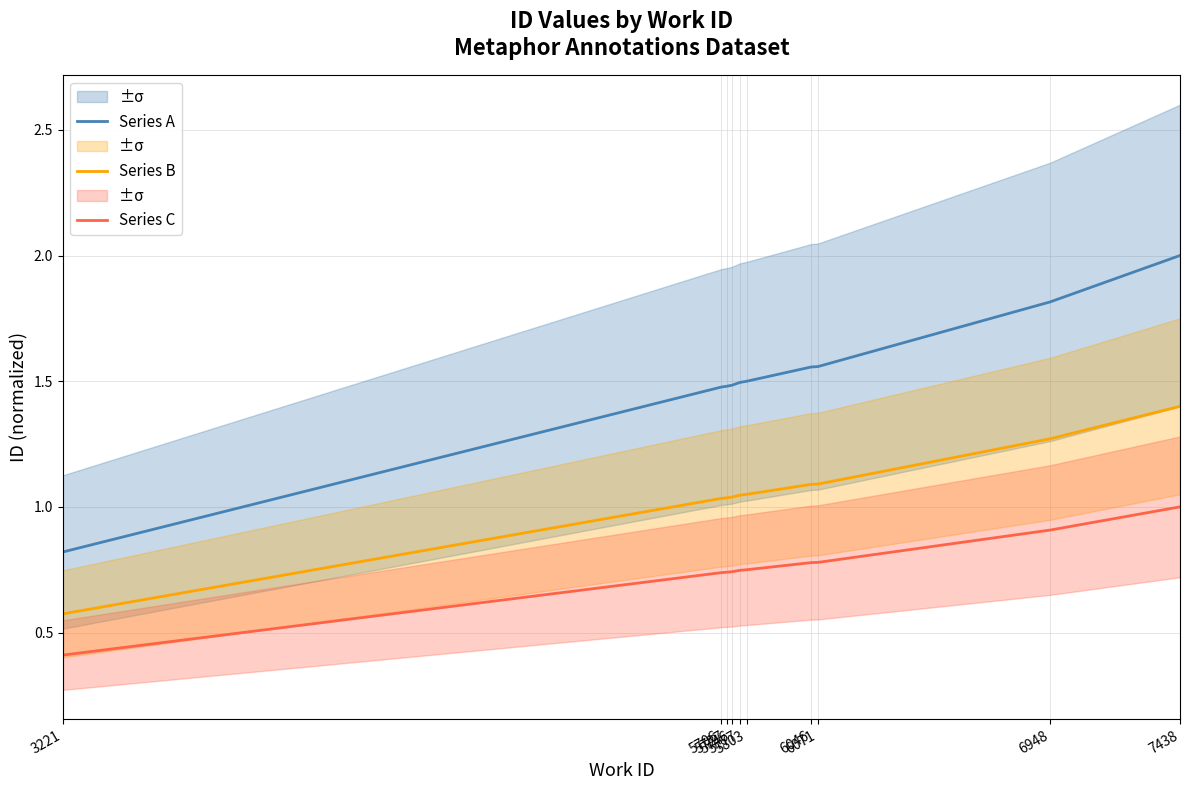

What is the average value of the Series A series?

1.5